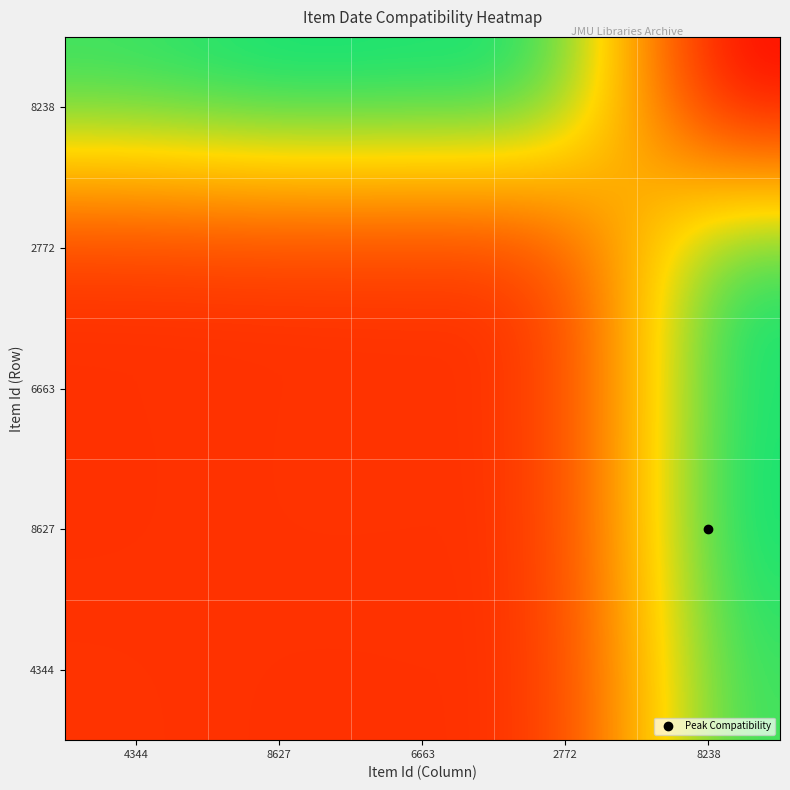

Between 8238 and 4344, which is larger?

8238